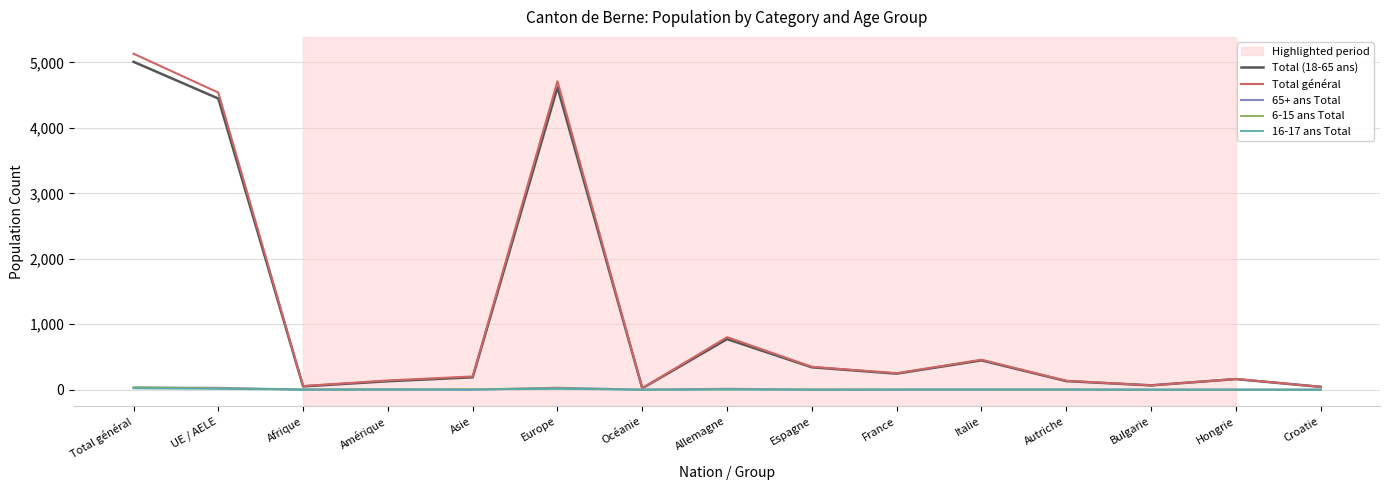

At which category does the chart reach its peak across all series?

Total général